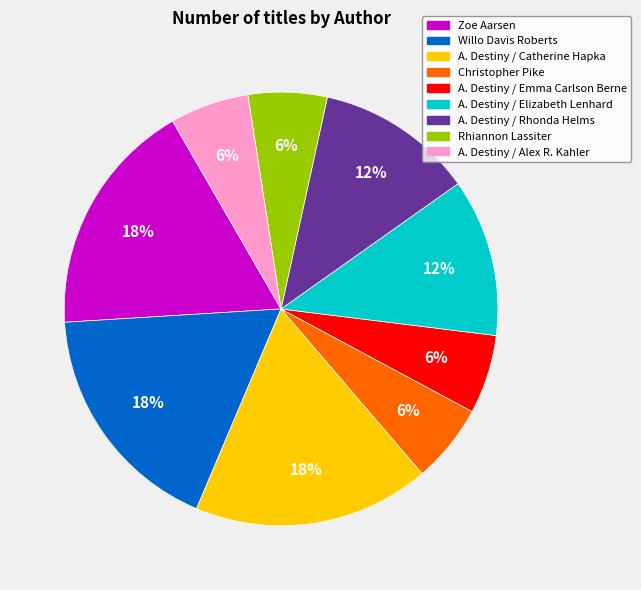

Approximately how many times larger is the value at Zoe Aarsen compared to A. Destiny / Elizabeth Lenhard?

1.5